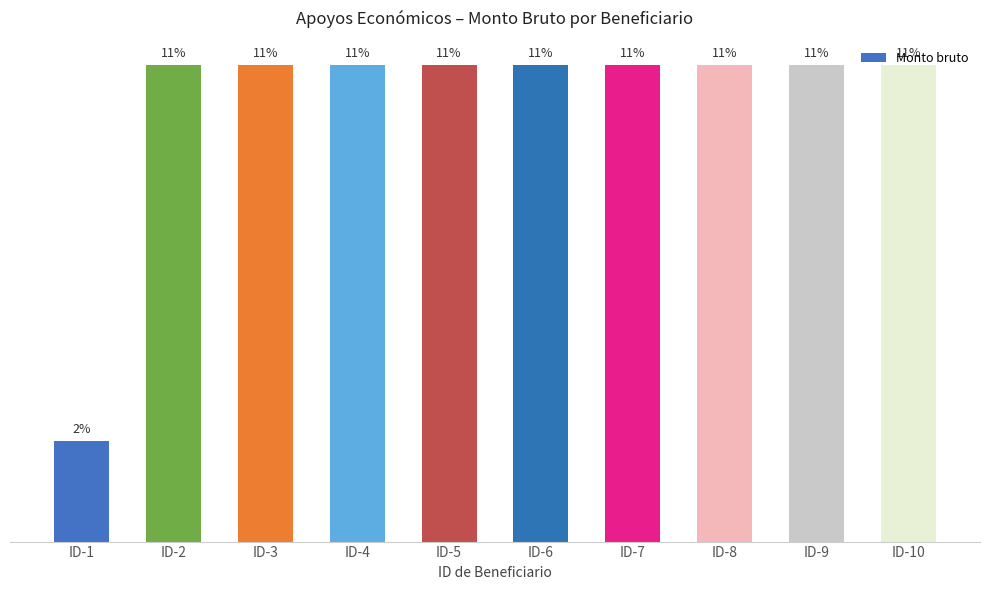

Are the bars horizontal?

No